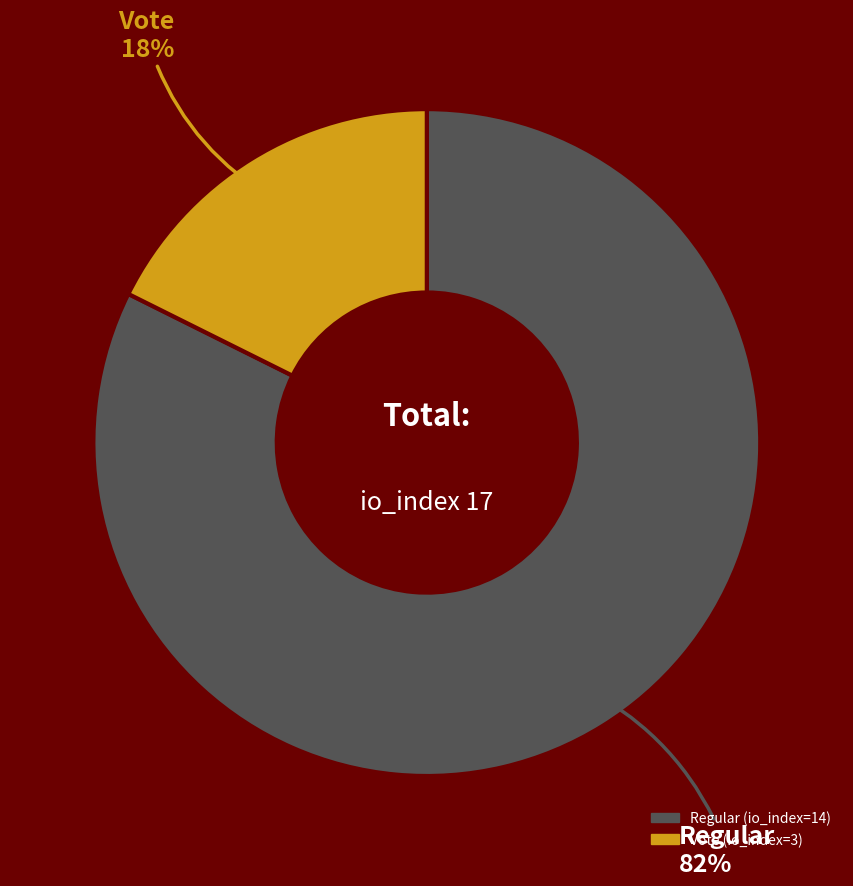

How many segments does this pie chart have?

2